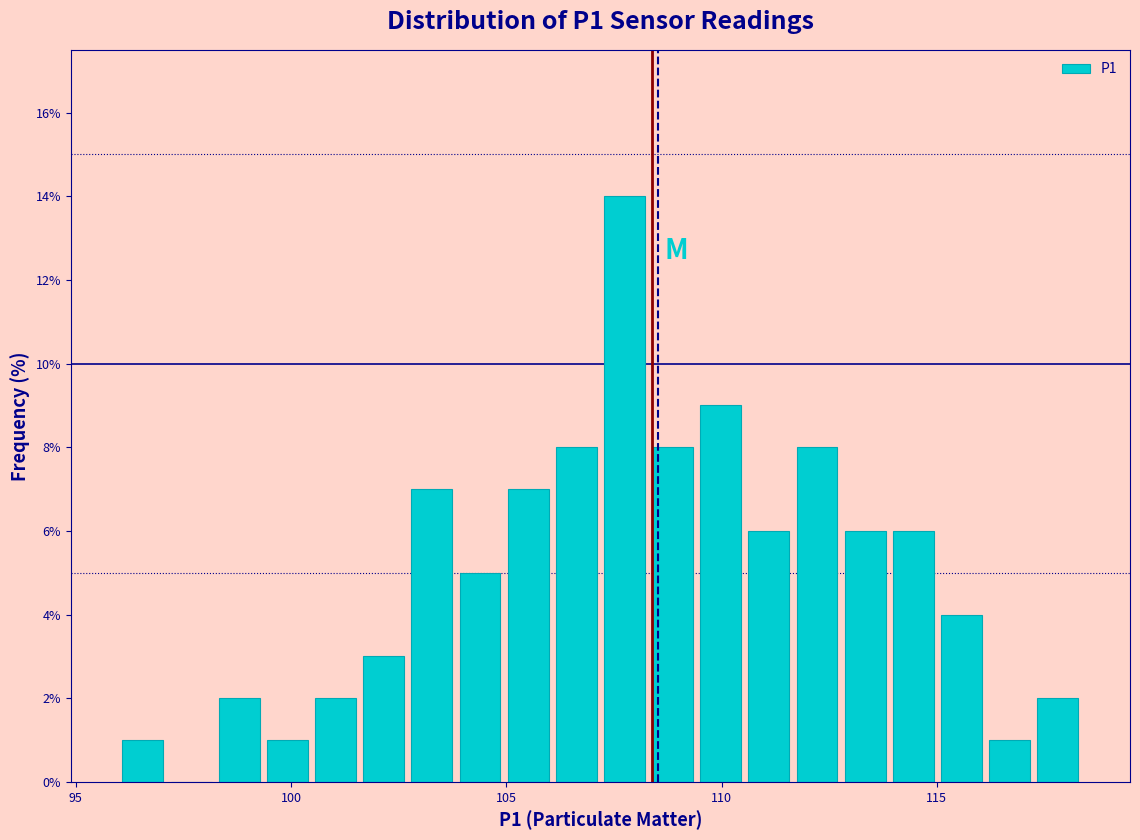

Around what value on the x-axis is the tallest bar? Give the approximate position of its centre, as read against the axis.

107.5